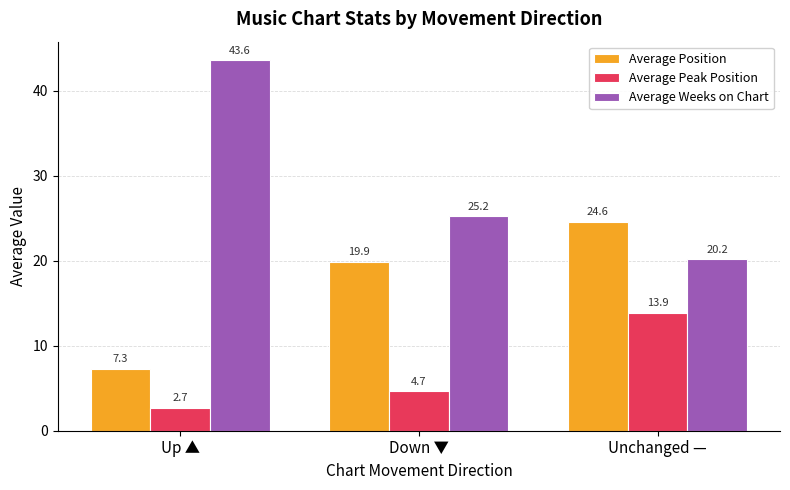

Is the value of Average Position at Unchanged — greater than the value of Average Peak Position at Down ▼?

Yes